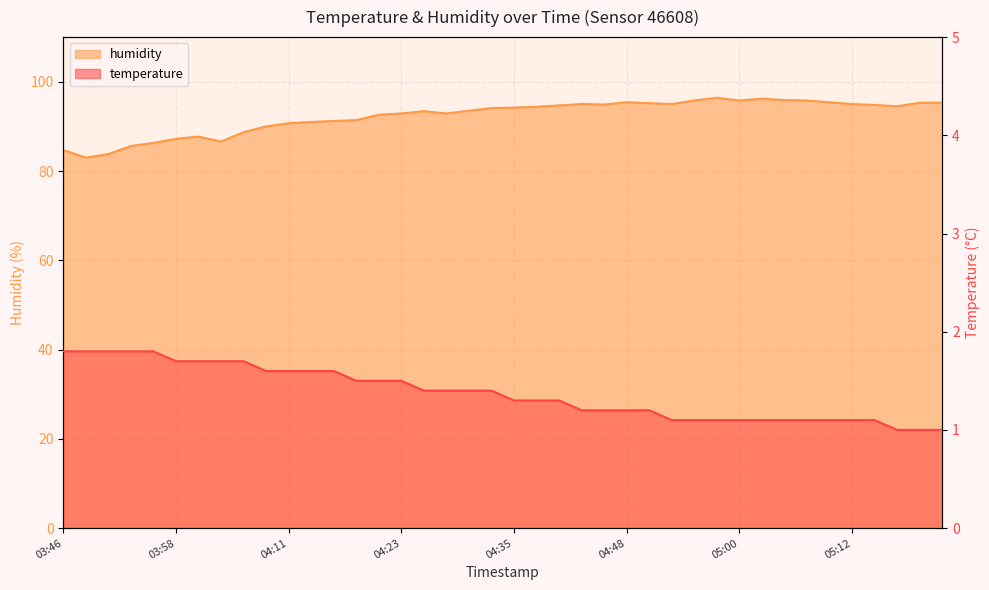

Is the value of temperature at 04:38 greater than the value of humidity at 05:07?

No